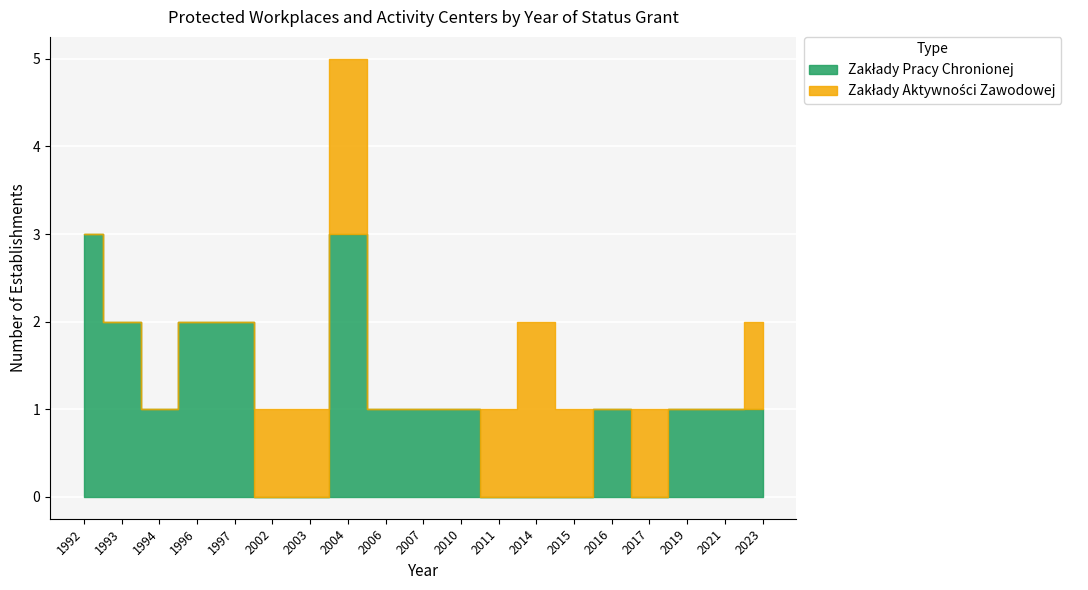

Reading left to right, what are all the values shown in this chart?

Zakłady Pracy Chronionej: 1992=3	1993=2	1994=1	1996=2	1997=2	2002=0	2003=0	2004=3	2006=1	2007=1	2010=1	2011=0	2014=0	2015=0	2016=1	2017=0	2019=1	2021=1	2023=1
Zakłady Aktywności Zawodowej: 1992=0	1993=0	1994=0	1996=0	1997=0	2002=1	2003=1	2004=2	2006=0	2007=0	2010=0	2011=1	2014=2	2015=1	2016=0	2017=1	2019=0	2021=0	2023=1